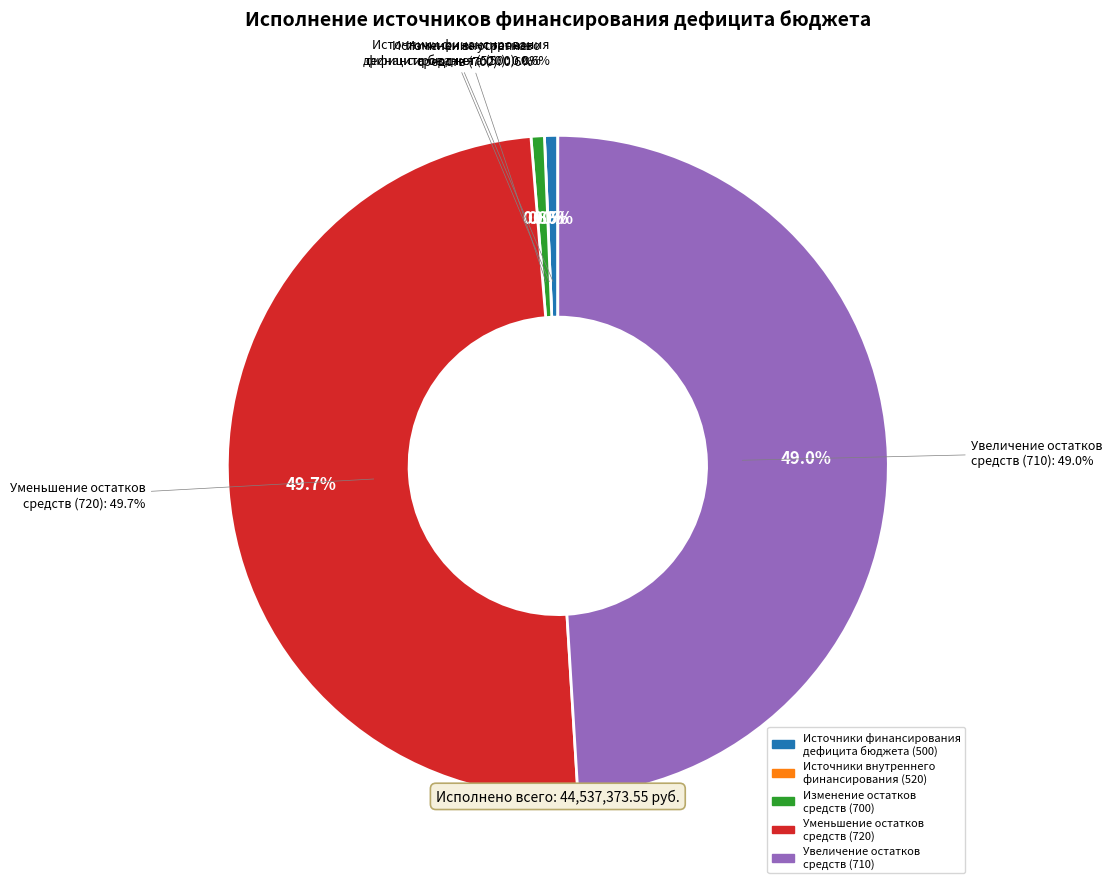

Approximately how many times larger is the value at Источники финансирования дефицита бюджета compared to изменение остатков средств?

1.0